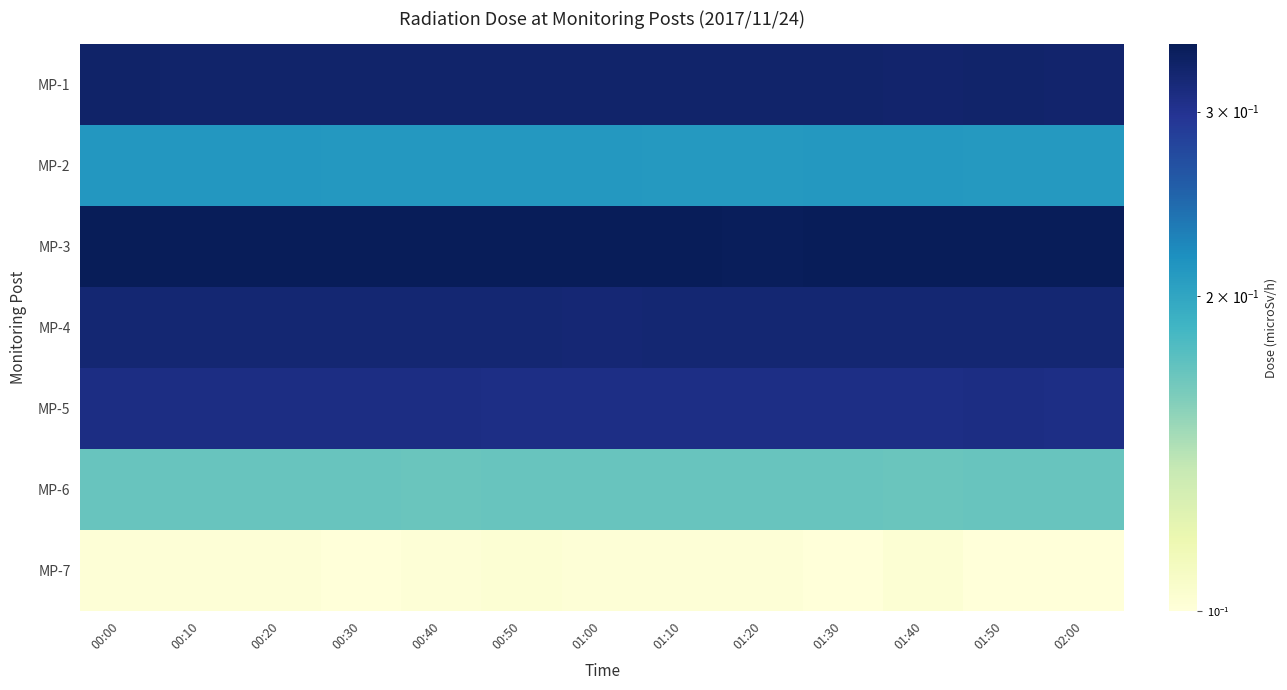

Between 01:20 and 01:40, which series saw the biggest shift?

MP-1